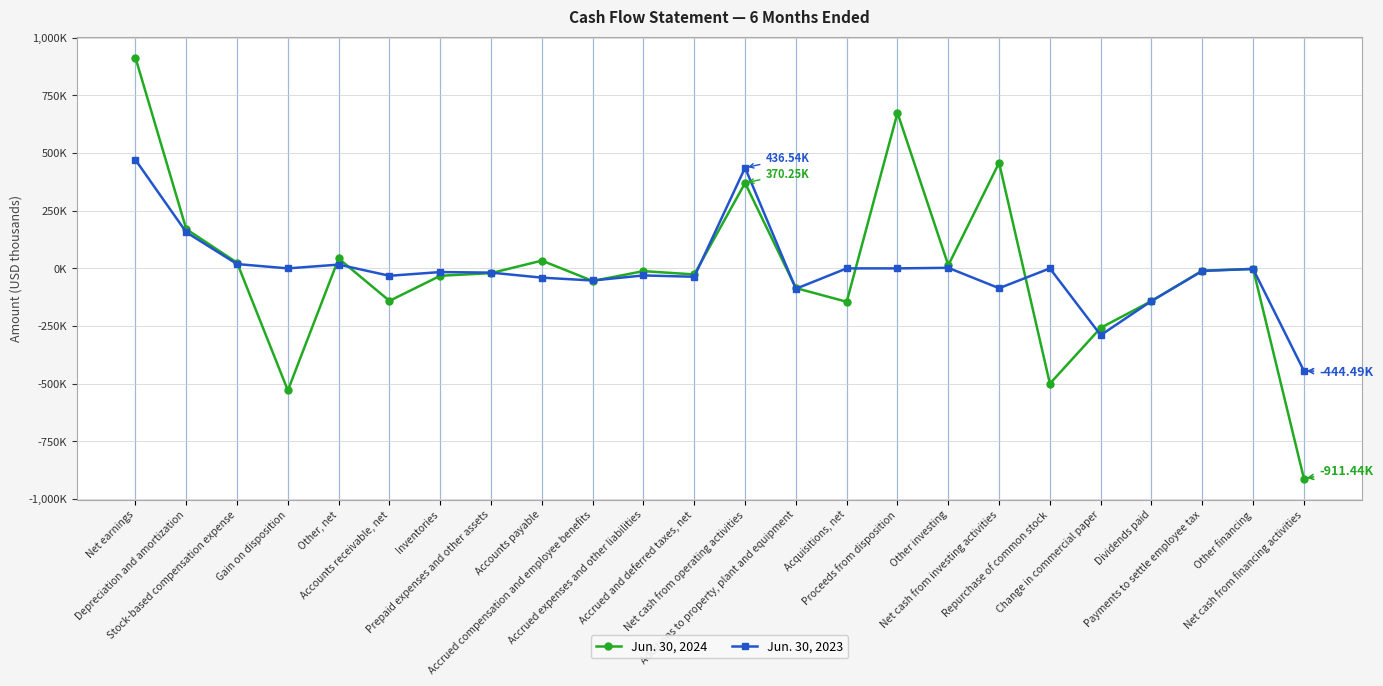

What are all the series names shown in the legend?

Jun. 30, 2024, Jun. 30, 2023